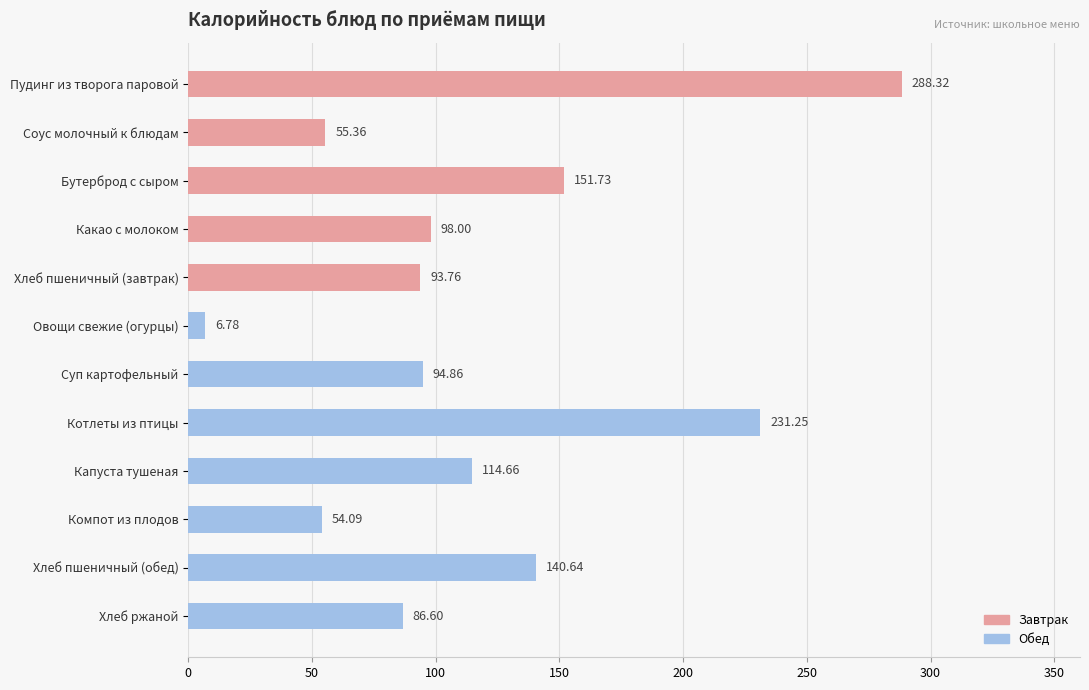

How many bars are there in total?

12